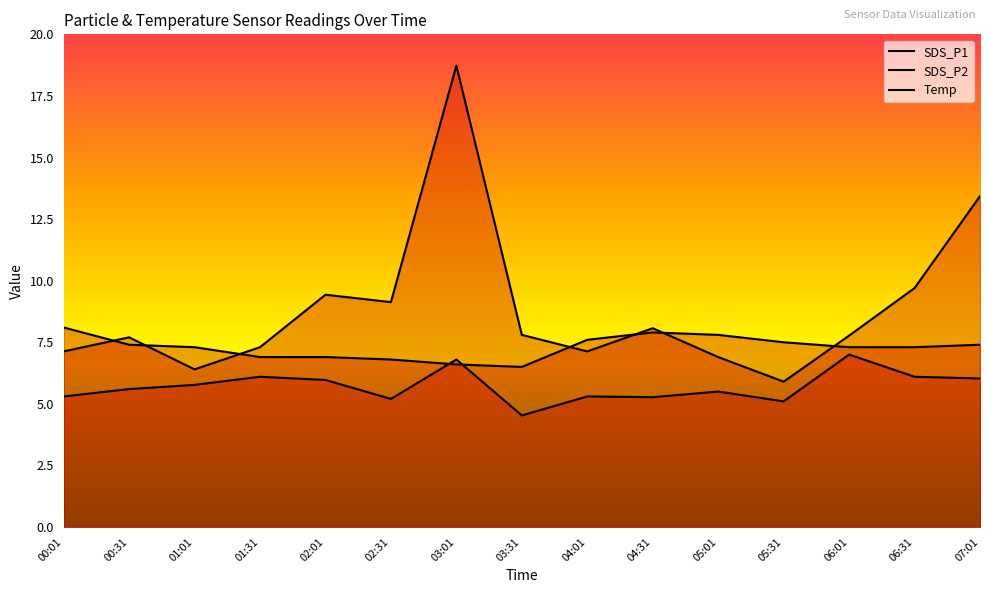

What is the difference between the maximum and minimum values in the Temp series?

1.6